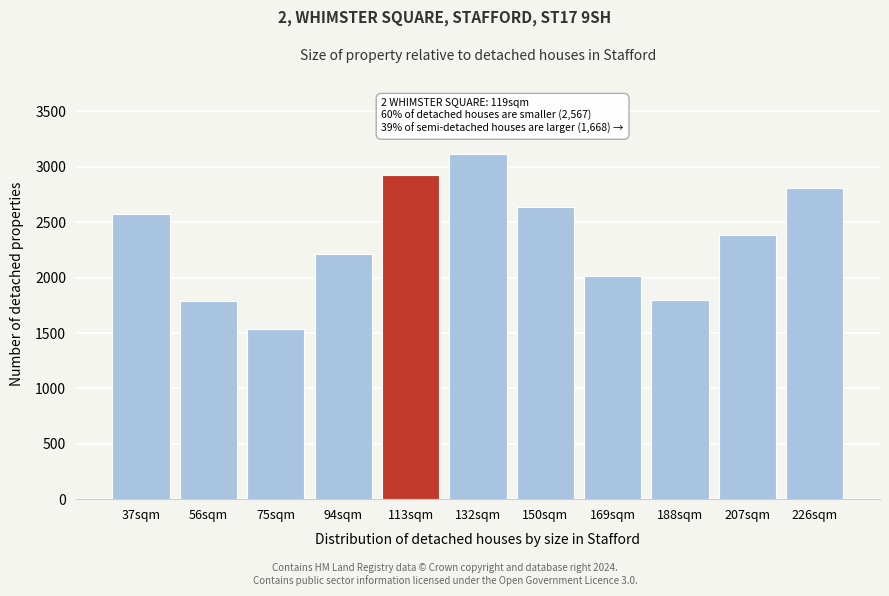

What is the approximate value at 226sqm?

2812.7